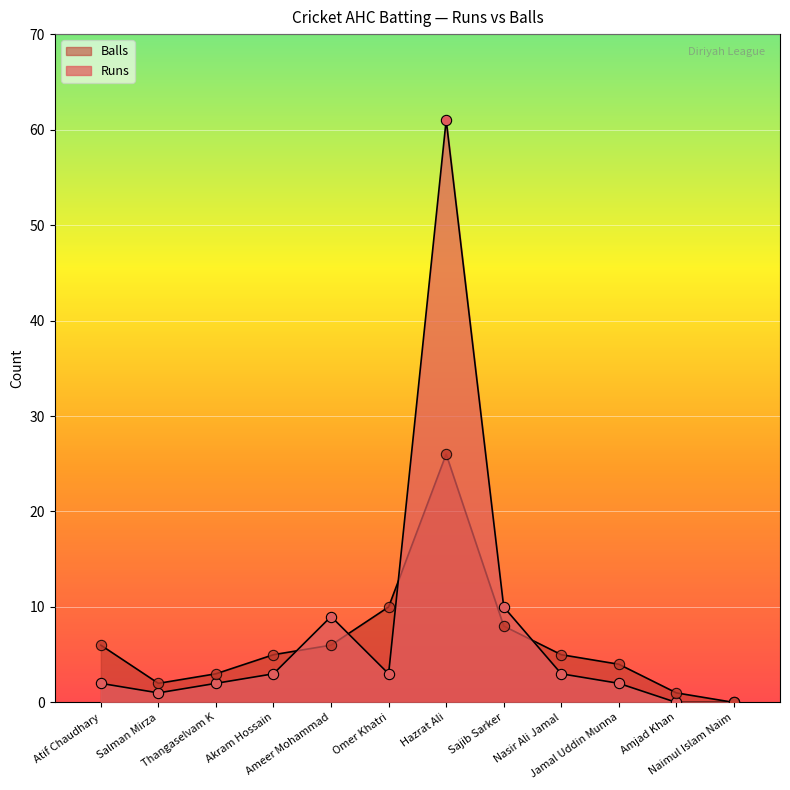

At which category is the sum across all series the highest?

Hazrat Ali